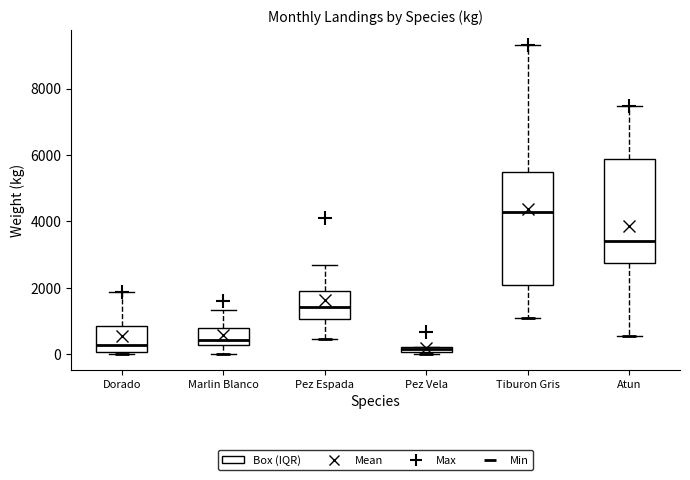

Where is the upper edge of the box for Dorado on the y-axis? The values are not printed on the chart, so give them approximately, as read against the axis.

800